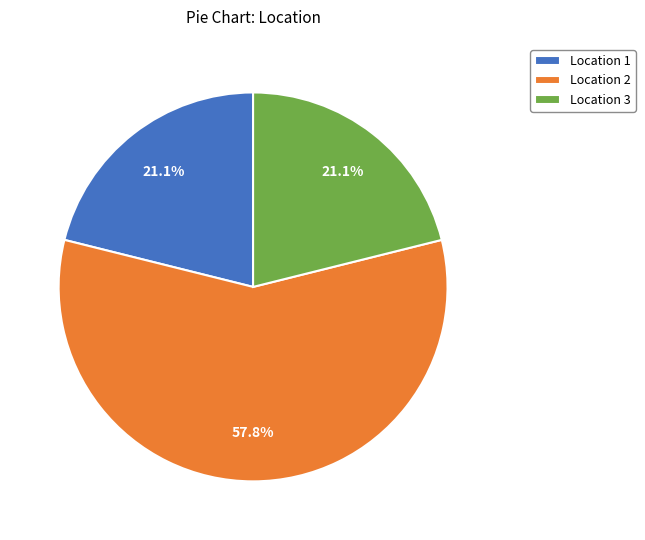

Between Location 3 and Location 2, which is larger?

Location 2